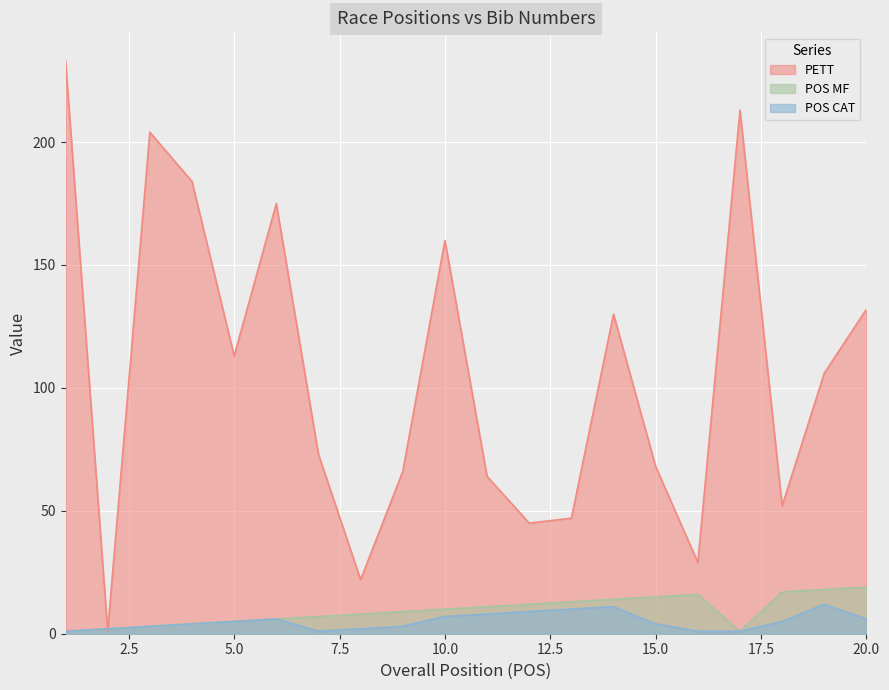

Reading left to right, list all the values displayed in this chart.

PETT: 233	1	204	184	113	175	73	22	66	160	64	45	47	130	68	29	213	52	106	132
POS MF: 1	2	3	4	5	6	7	8	9	10	11	12	13	14	15	16	1	17	18	19
POS CAT: 1	2	3	4	5	6	1	2	3	7	8	9	10	11	4	1	1	5	12	6